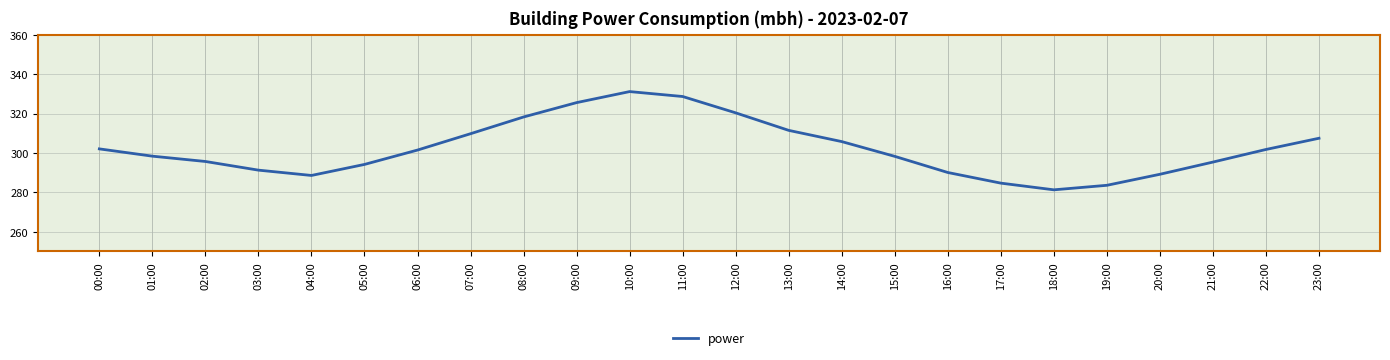

What position from the left is 03:00?

4